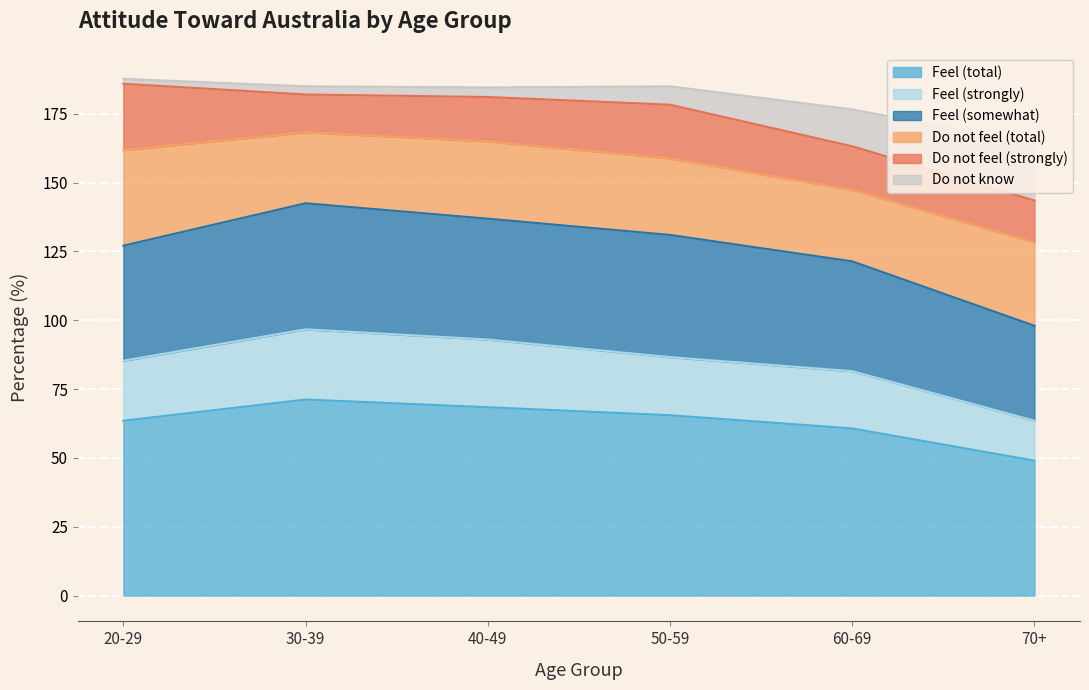

What is the highest value of the Feel (total) series?

71.2